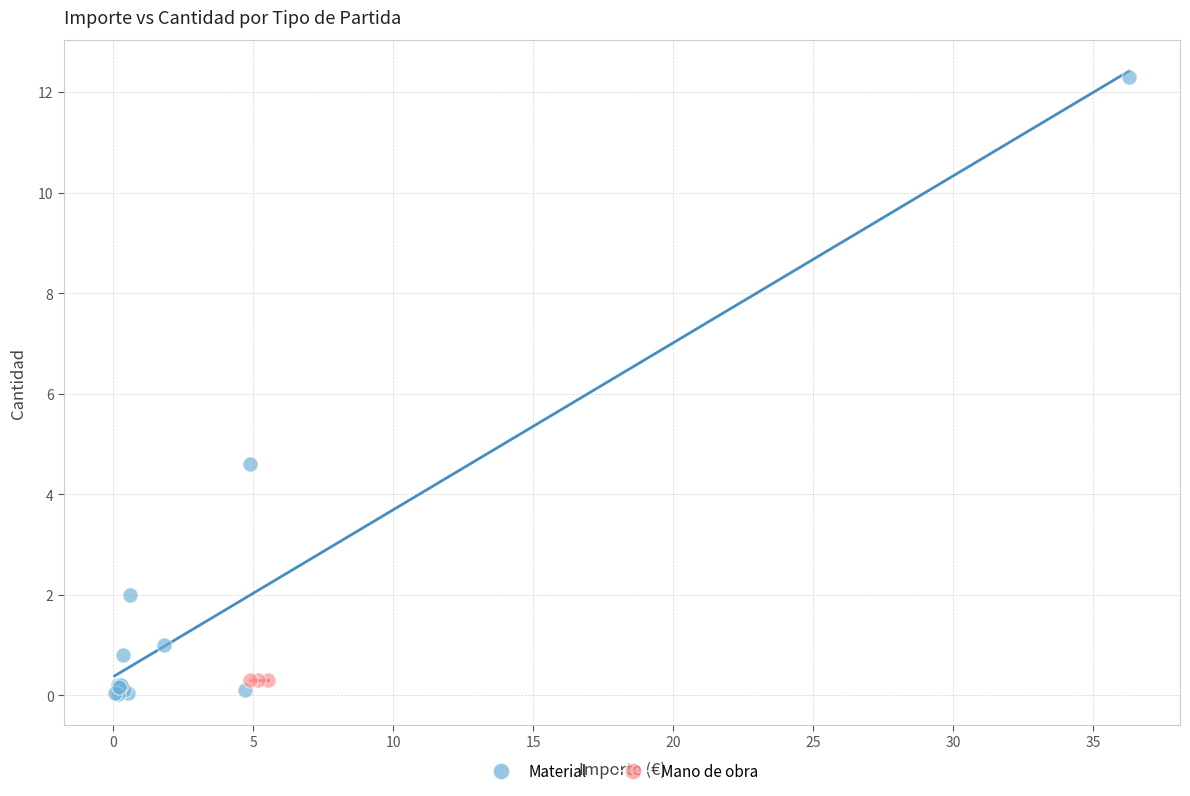

Which series contains the highest Y value?

Material